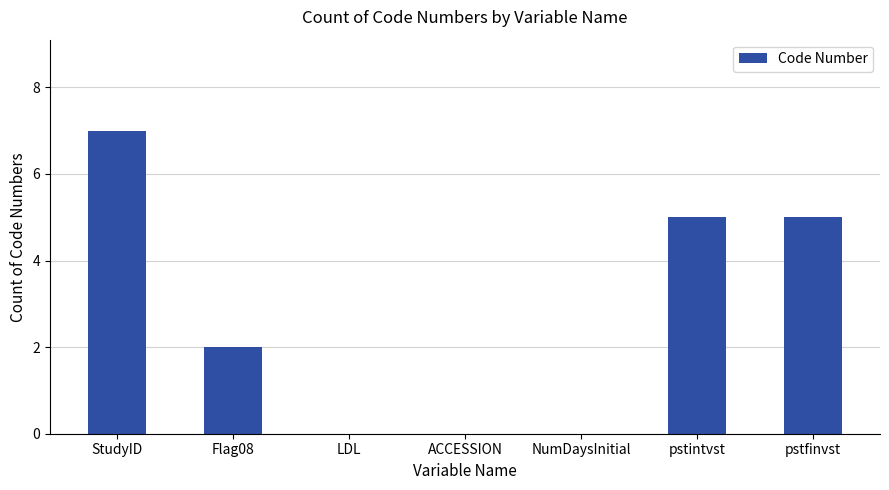

What is the change in value from StudyID to pstintvst?

-2